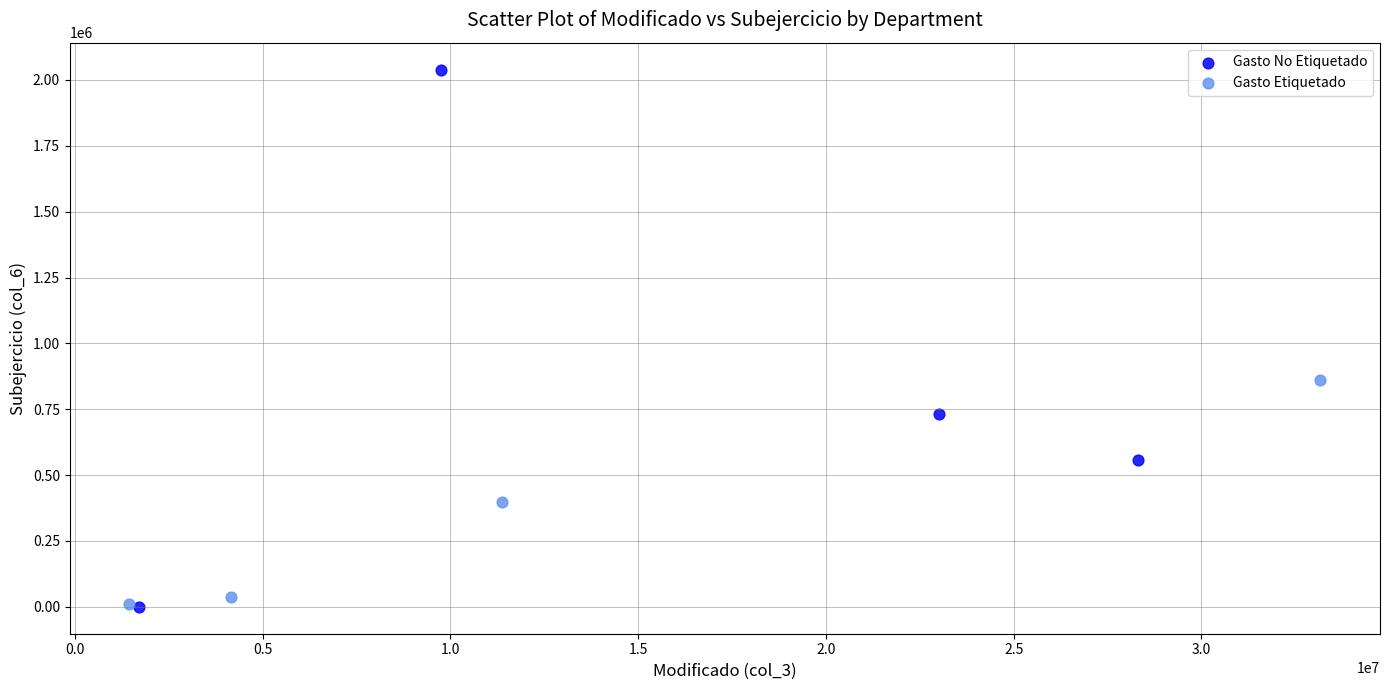

Which series has the largest Y range (max minus min)?

Gasto No Etiquetado